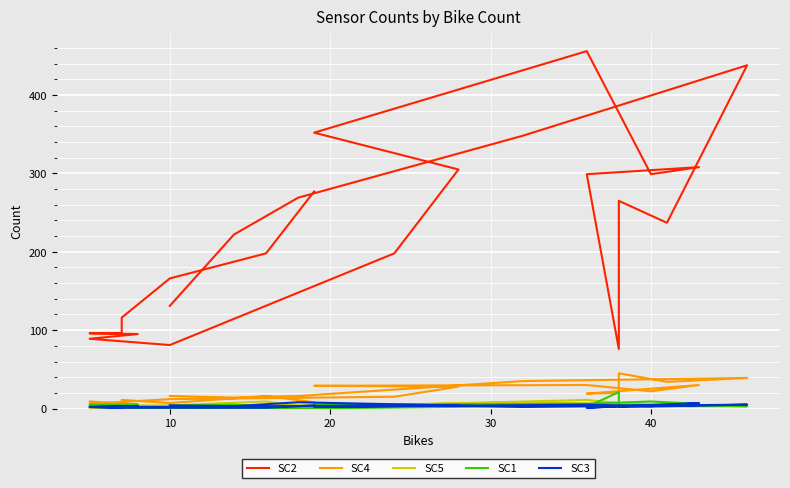

True or false: SC3 has a value of 4 at 6.

False